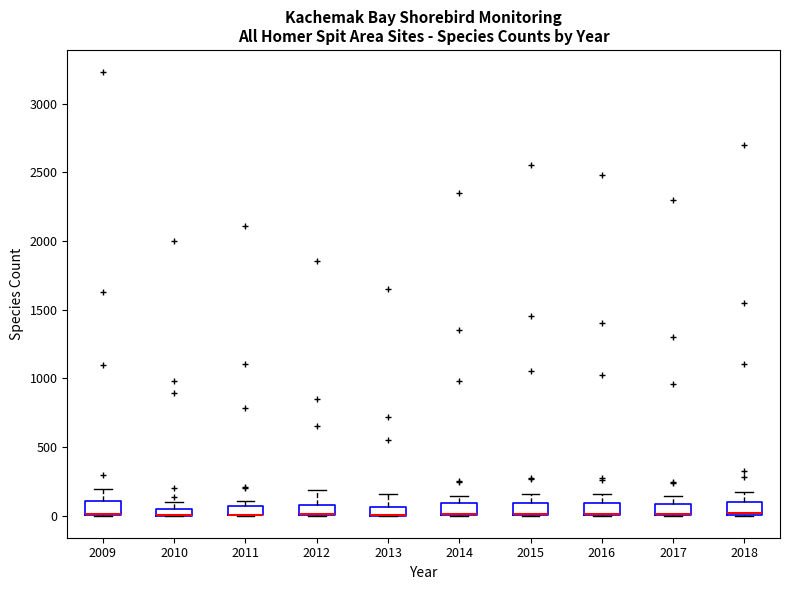

Where does the upper whisker of the box at x = 2012 end on the y-axis? The values are not printed on the chart, so give them approximately, as read against the axis.

200